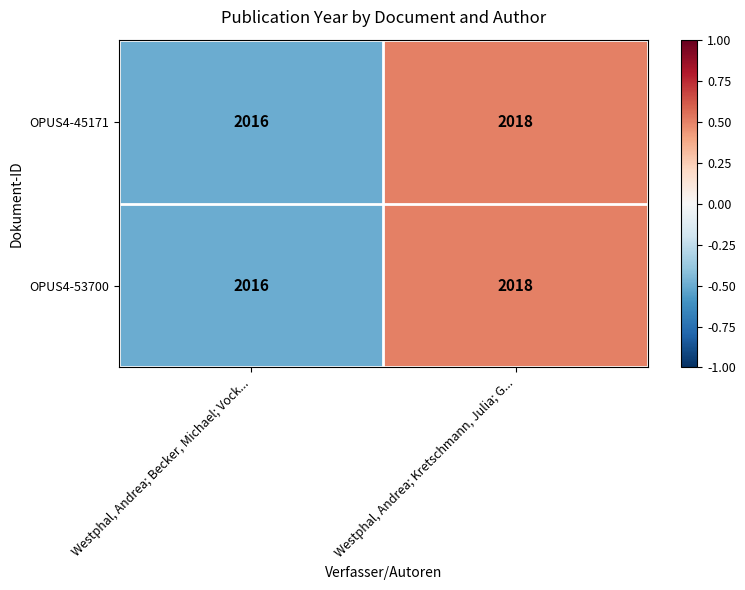

What is the average value of the OPUS4-53700 series?

2017